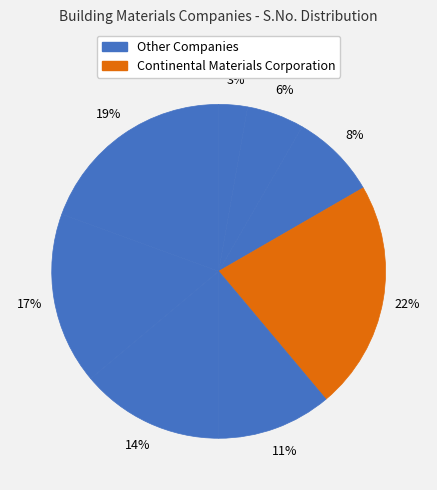

How many slices are in this pie chart?

8